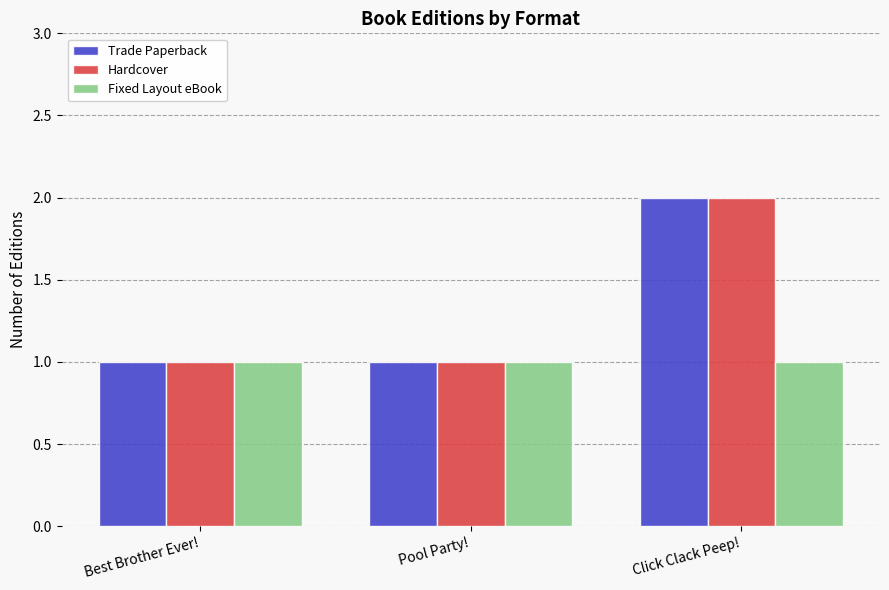

Which category has the highest value in the Trade Paperback series?

Click Clack Peep!